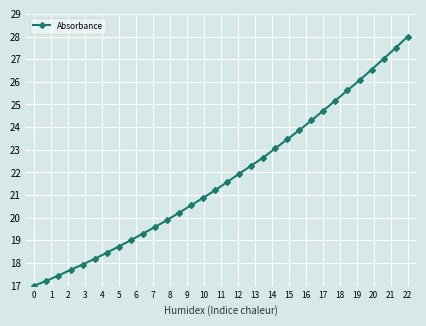

What is the smallest value displayed?

17.0